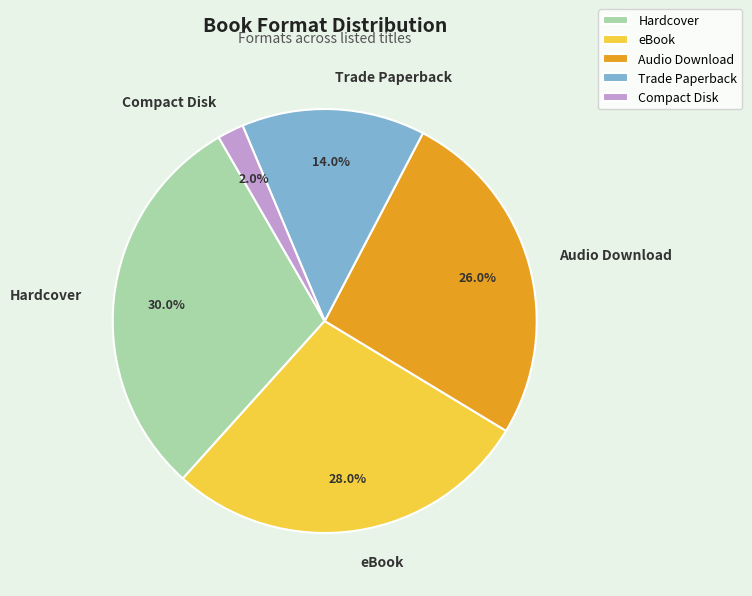

Does Hardcover account for over 50% of the chart?

No